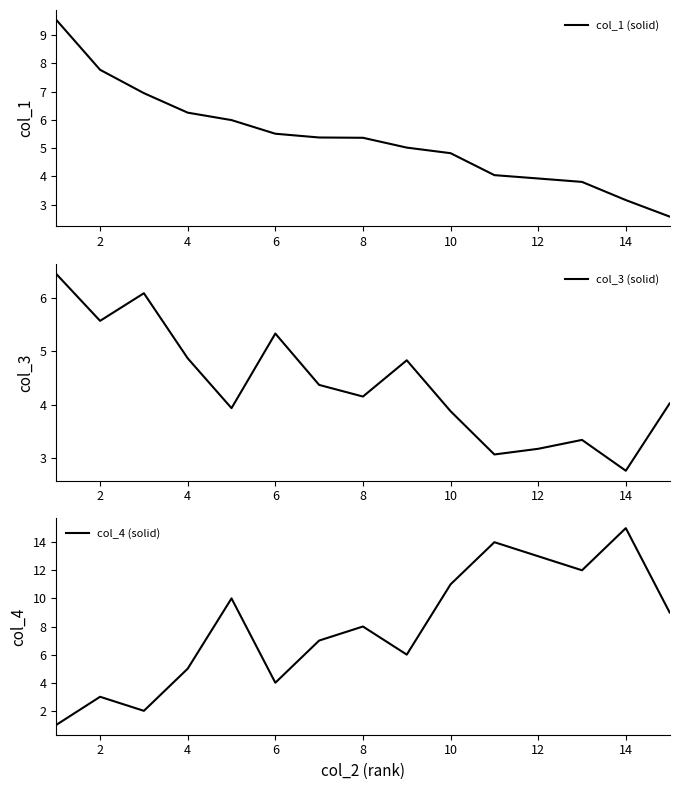

Which category has the lowest value in the col_3 (solid) series?

14